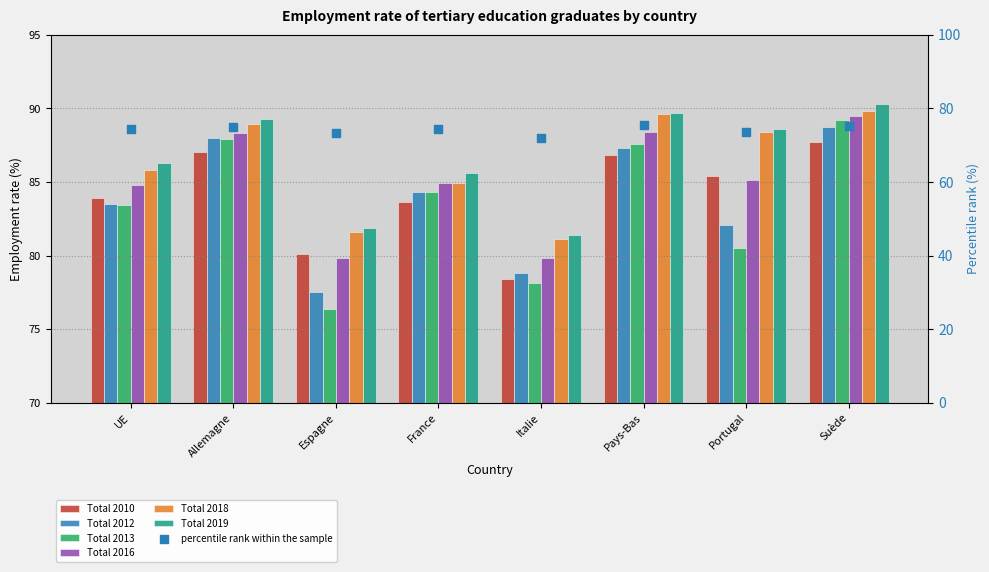

Is the value of Total 2012 at Italie greater than the value of Total 2018 at France?

No